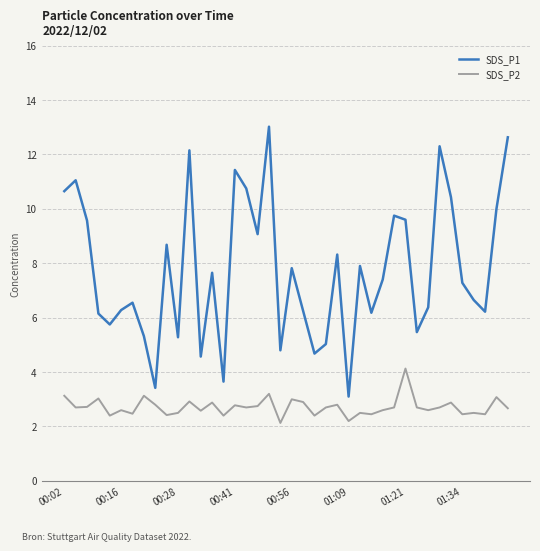

What is the minimum value shown in the chart?

2.1